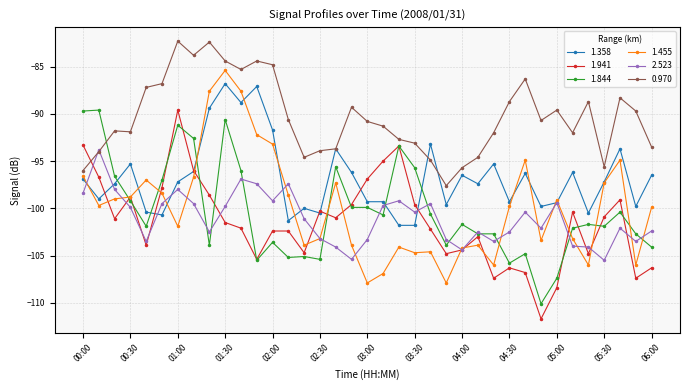

What is the greatest value displayed?

-82.3